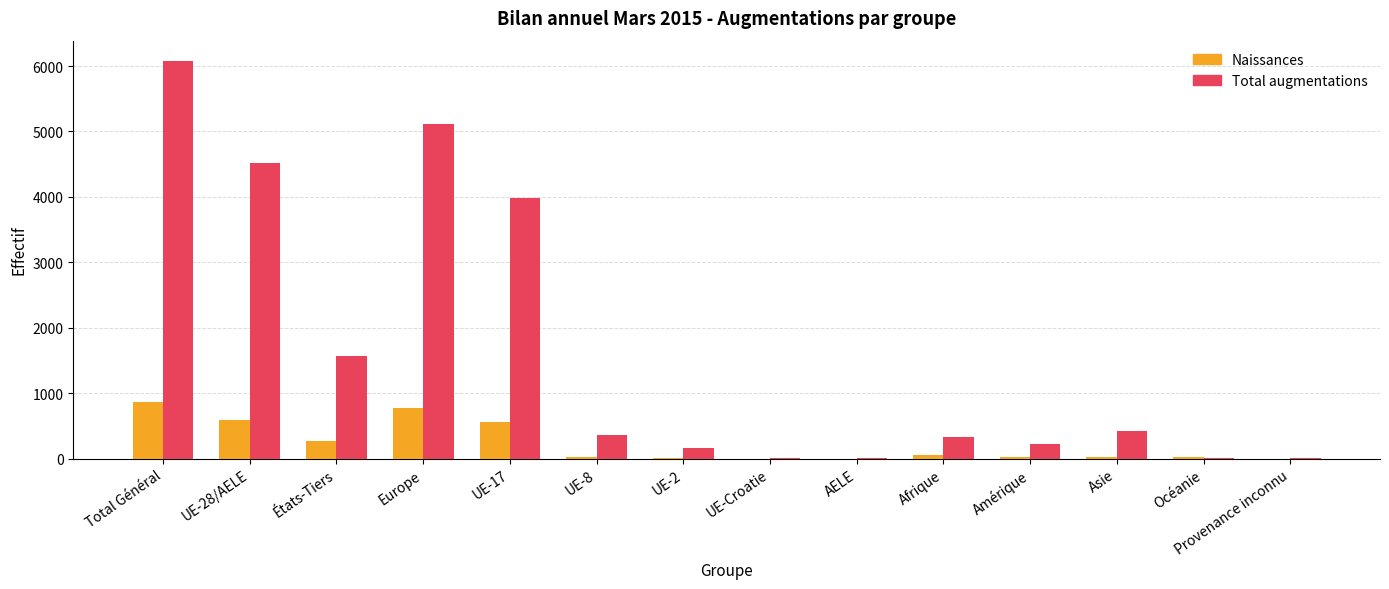

At which category is the sum across all series the highest?

Total Général